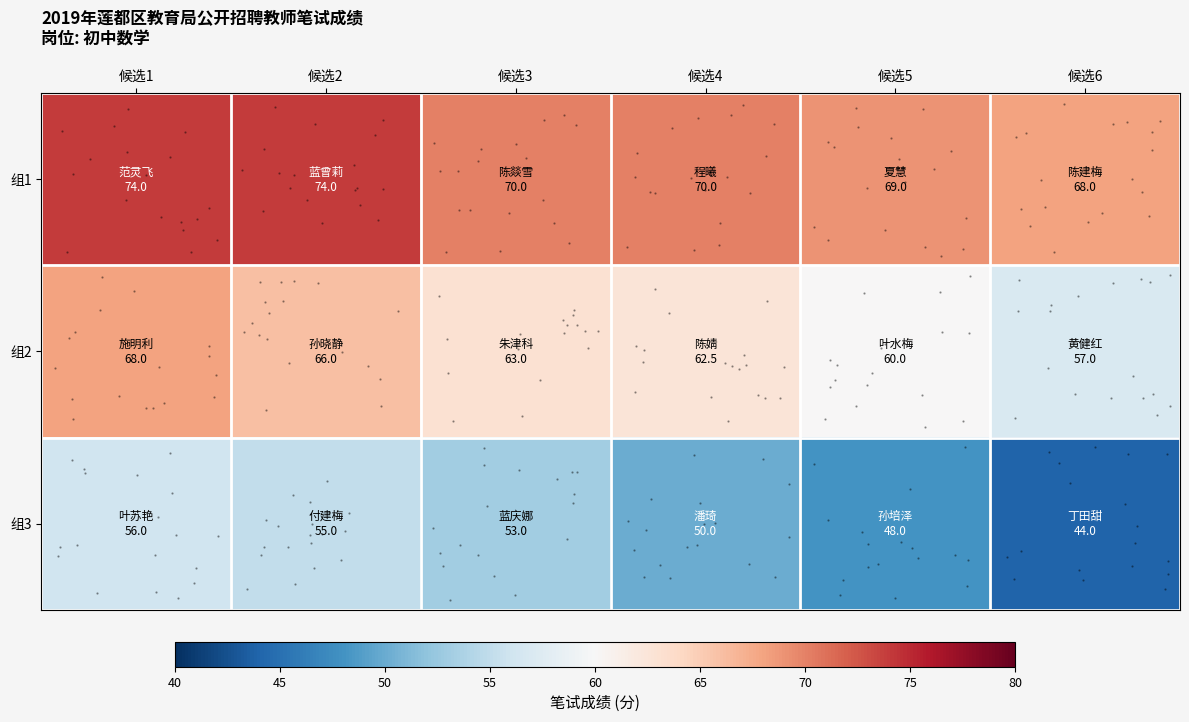

Where is 组2 nearest to the value 62?

候选4